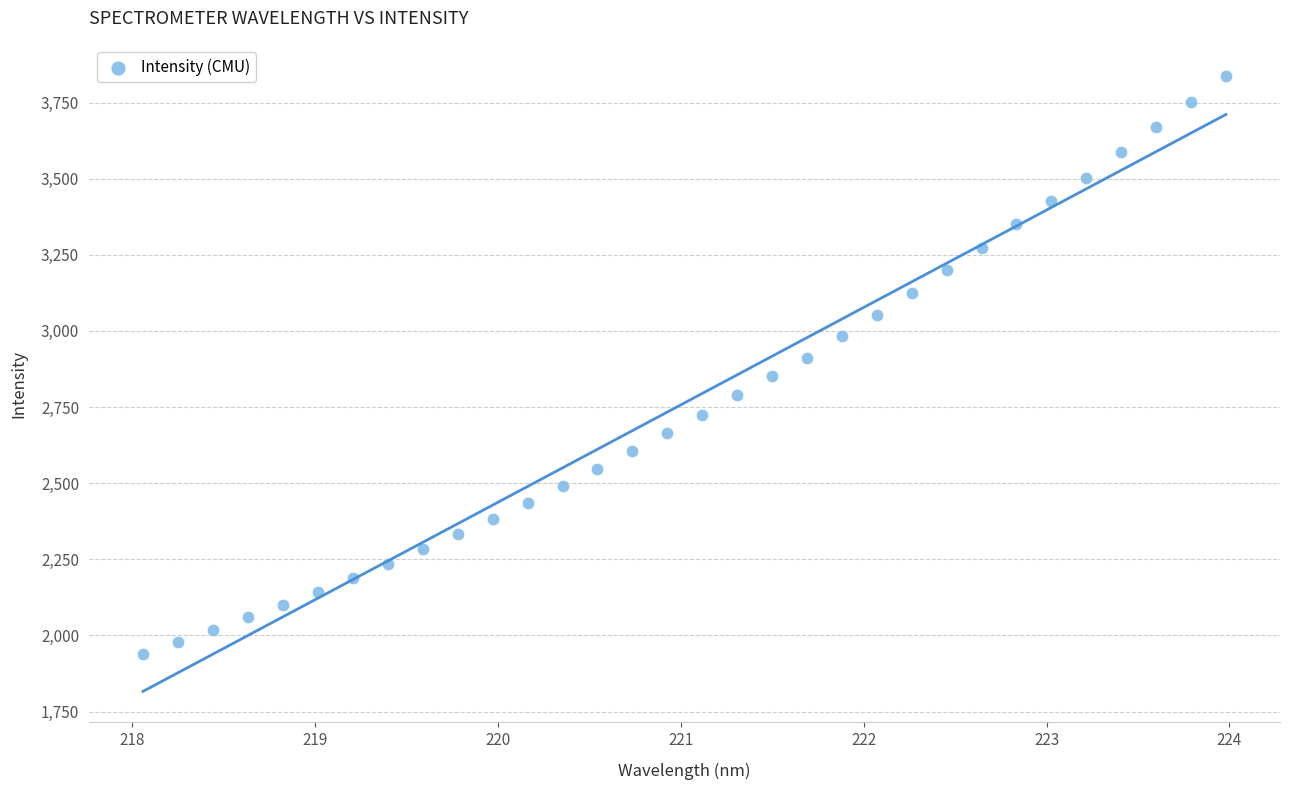

What is the range of Y values (max minus min)?

1898.0